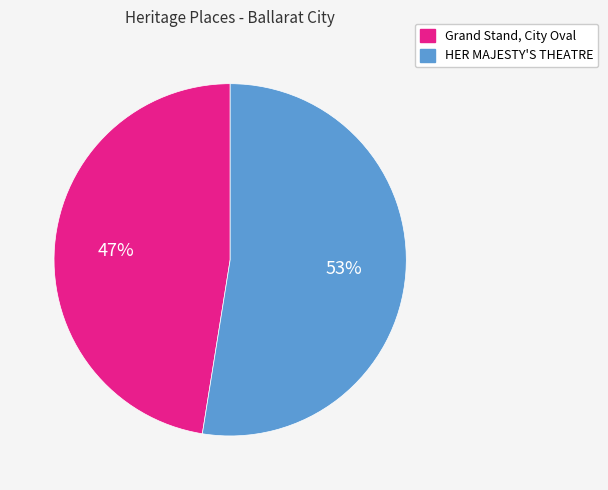

What is the ratio of the value at Grand Stand, City Oval to the value at HER MAJESTY'S THEATRE?

0.9